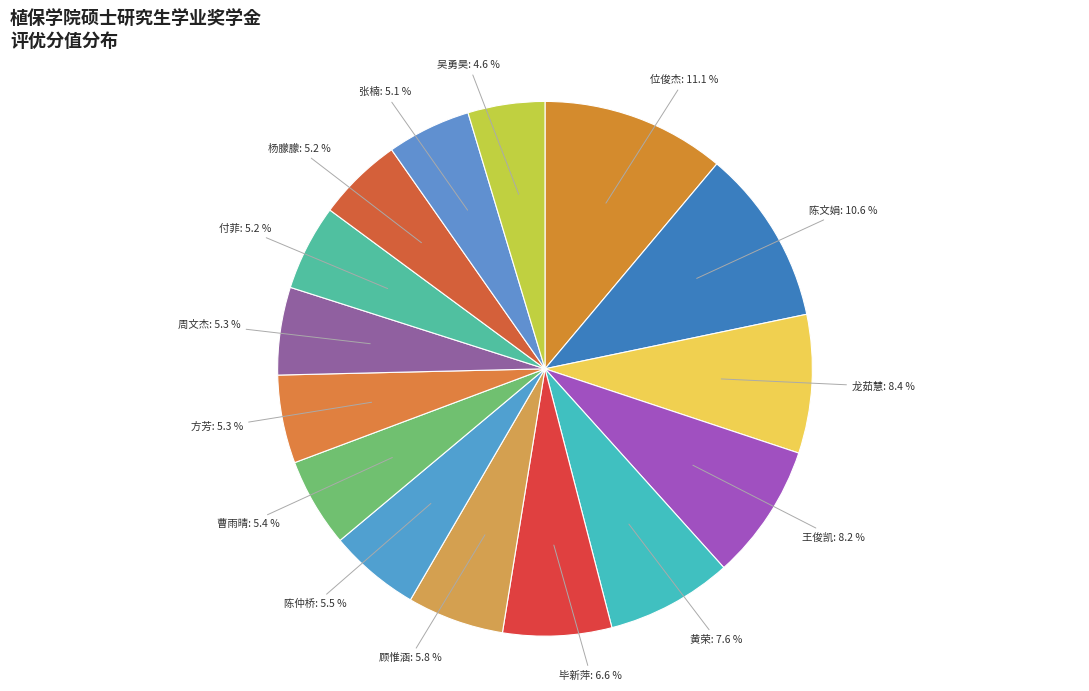

Is there a majority slice in this chart?

No